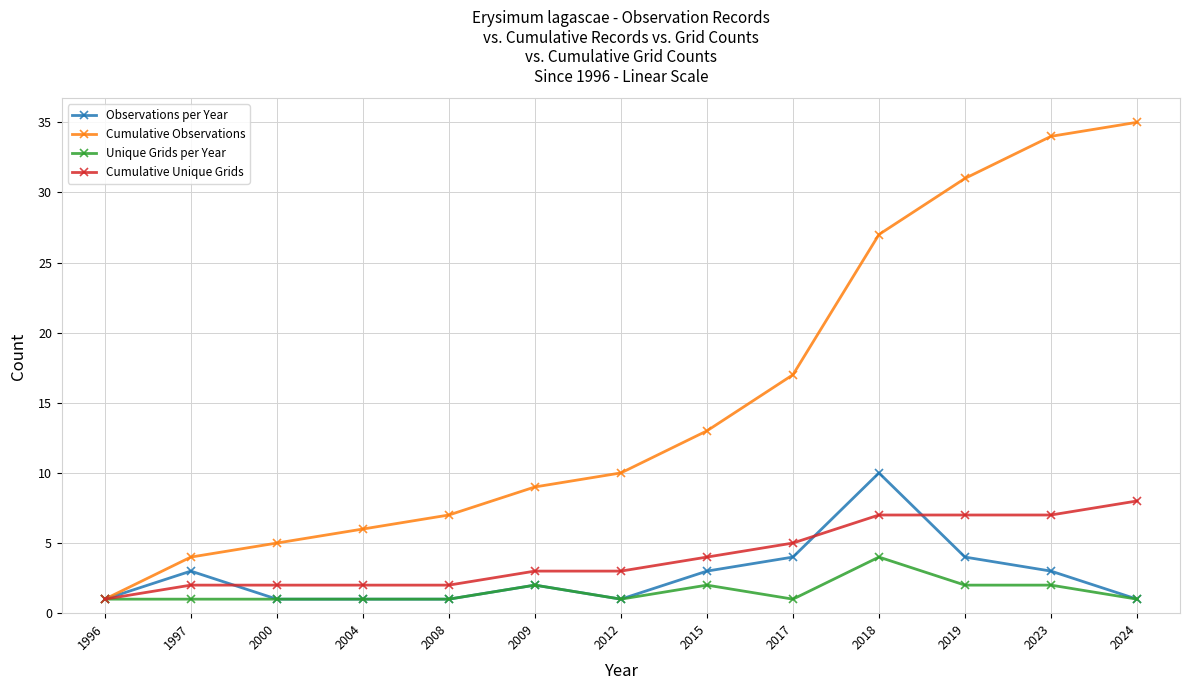

Which category has the highest value in the Cumulative Observations series?

2024